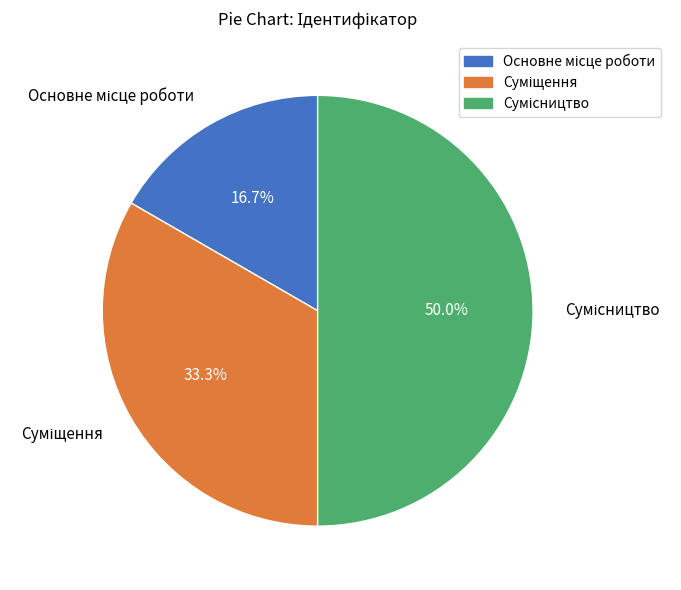

Does any single category account for the majority?

No